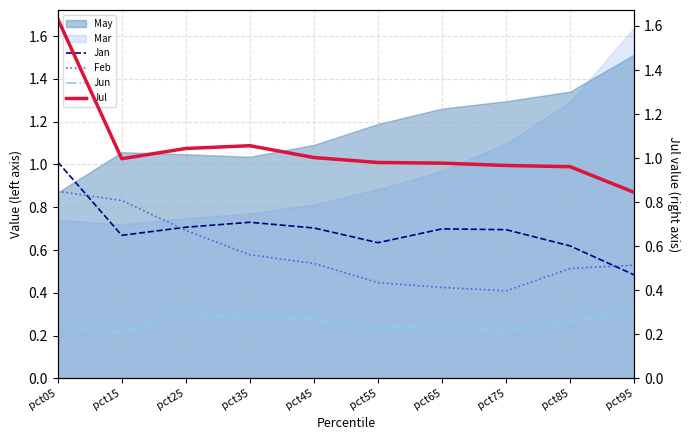

What is the highest value of the Jul series?

1.6